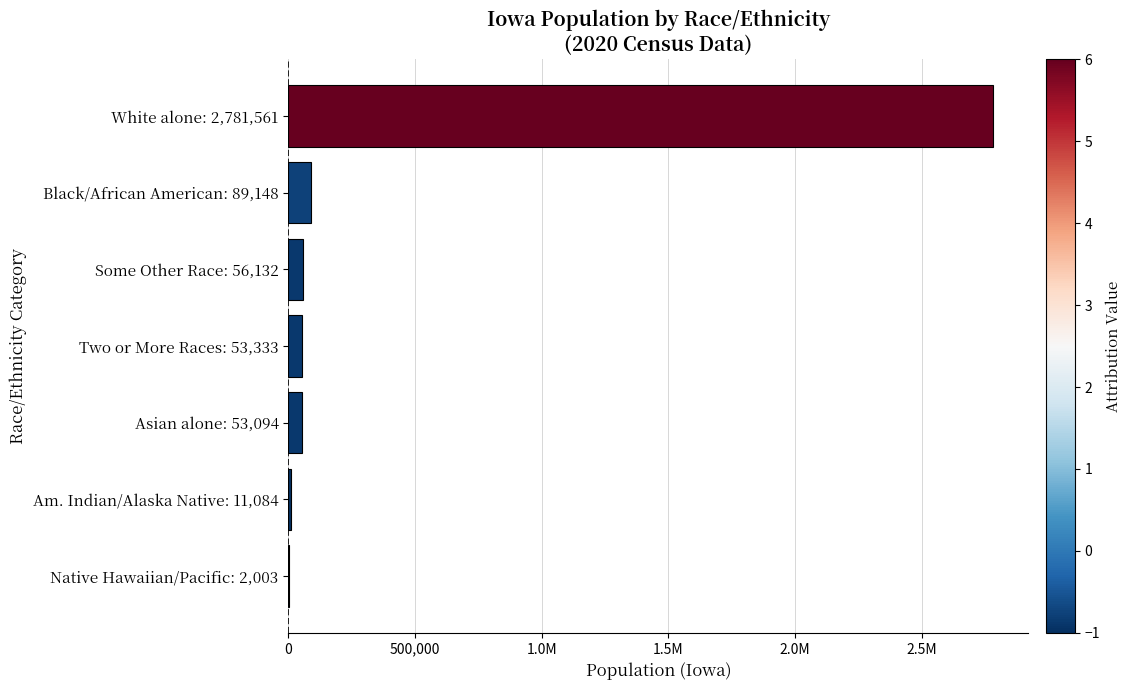

What is the smallest value displayed?

2003